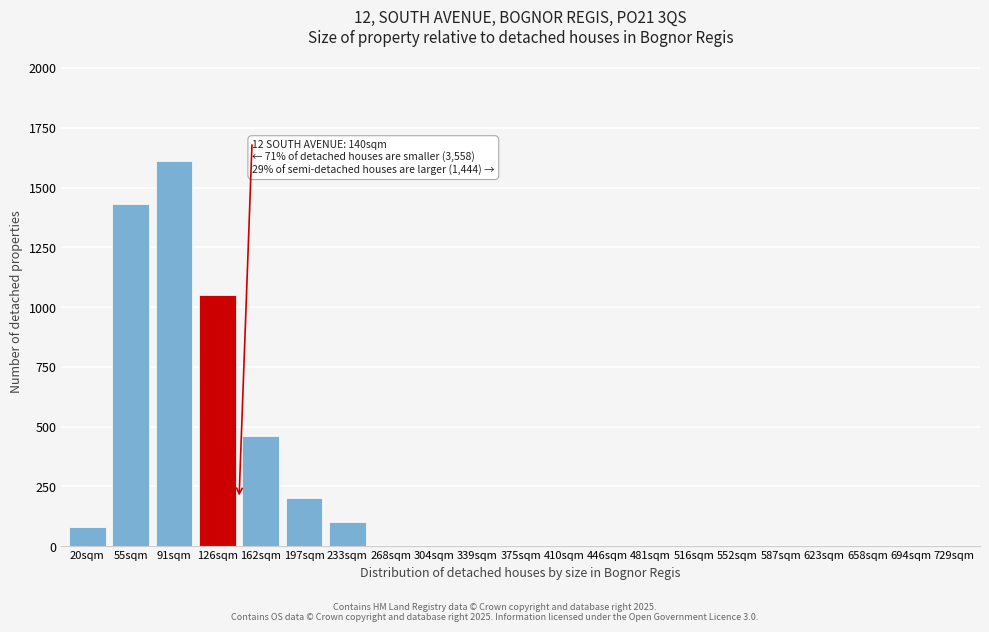

Reading left to right, list all the values displayed in this chart.

20sqm=80	55sqm=1430	91sqm=1610	126sqm=1050	162sqm=460	197sqm=200	233sqm=100	268sqm=0	304sqm=0	339sqm=0	375sqm=0	410sqm=0	446sqm=0	481sqm=0	516sqm=0	552sqm=0	587sqm=0	623sqm=0	658sqm=0	694sqm=0	729sqm=0